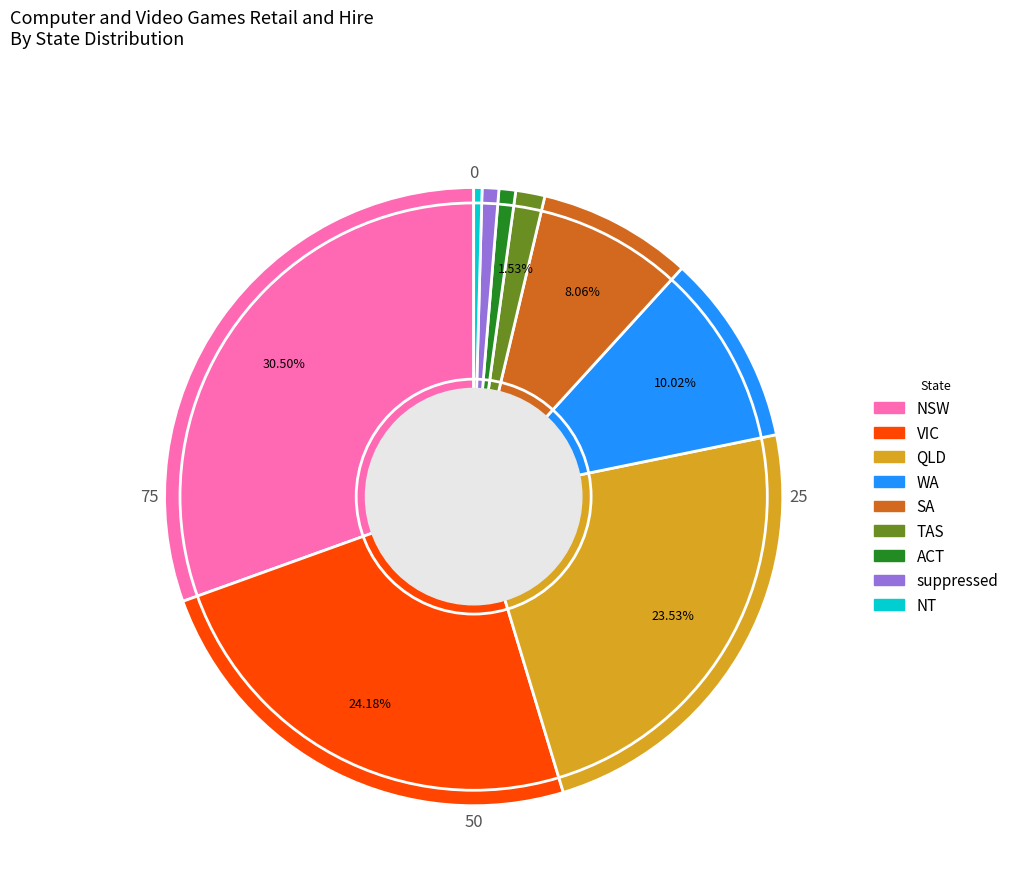

Does SA represent more than half of the total?

No